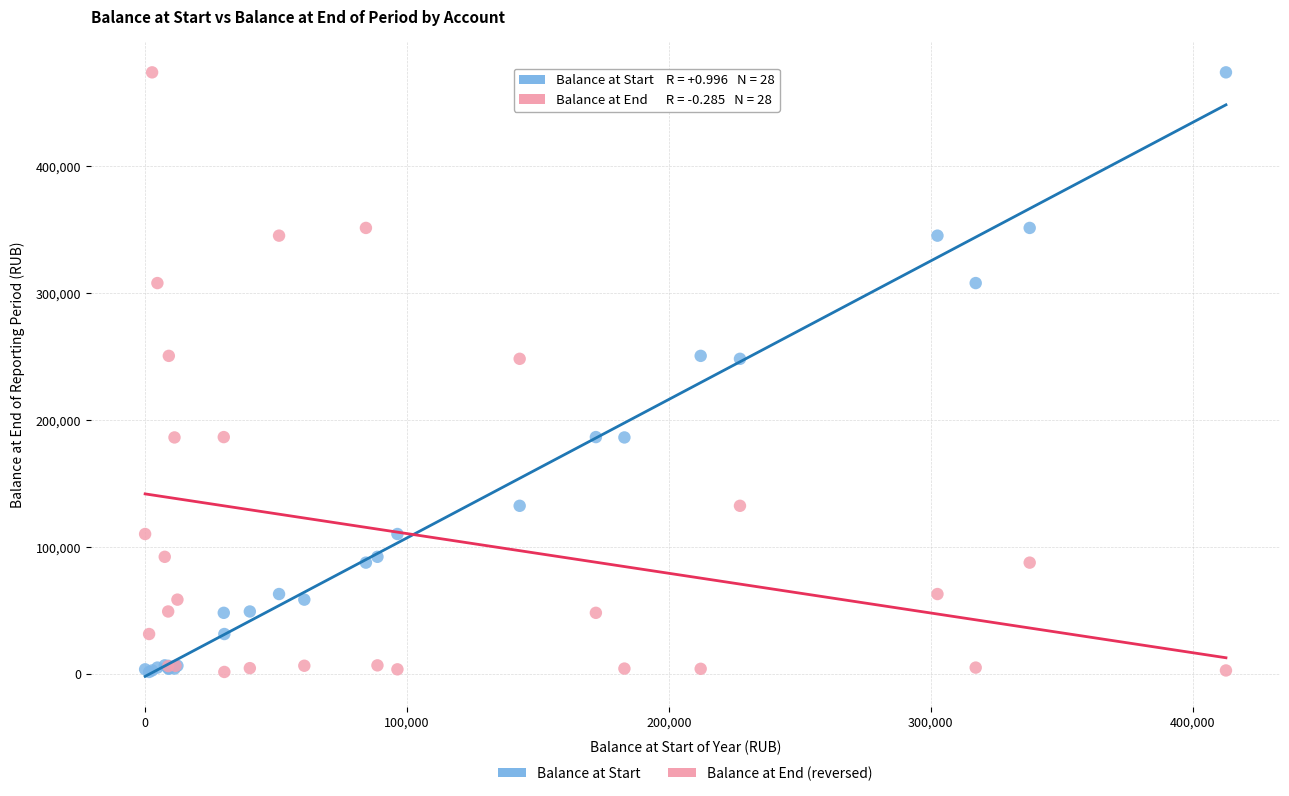

What are all the series names shown in the legend?

Balance at Start, Balance at End (reversed)